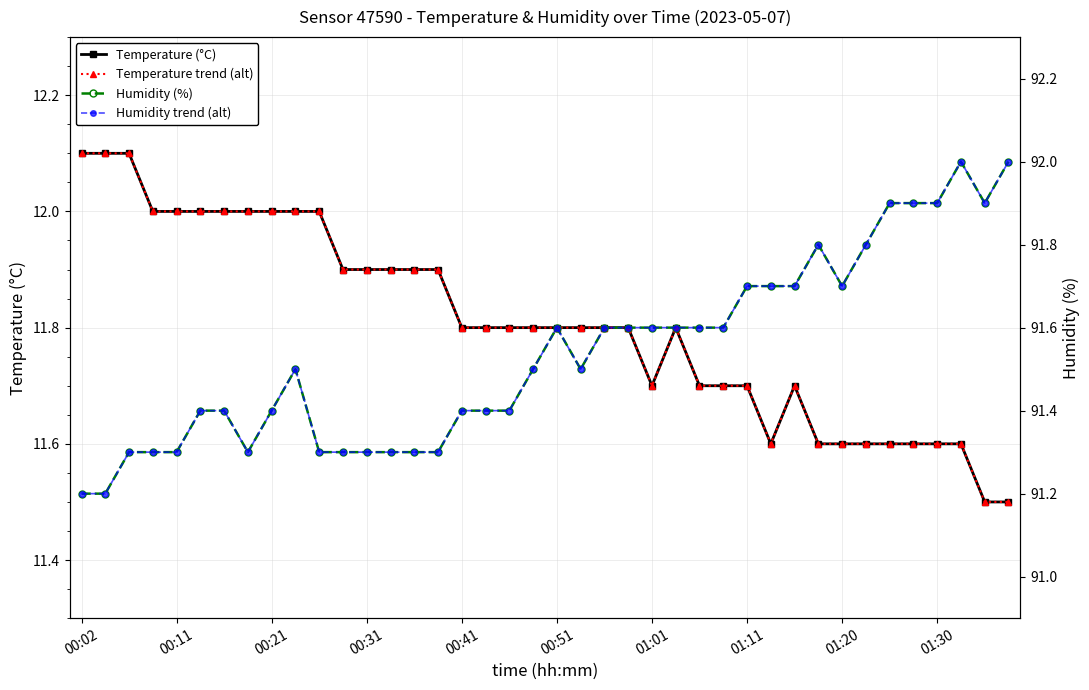

What value does the Humidity (%) series have at 19?

91.5